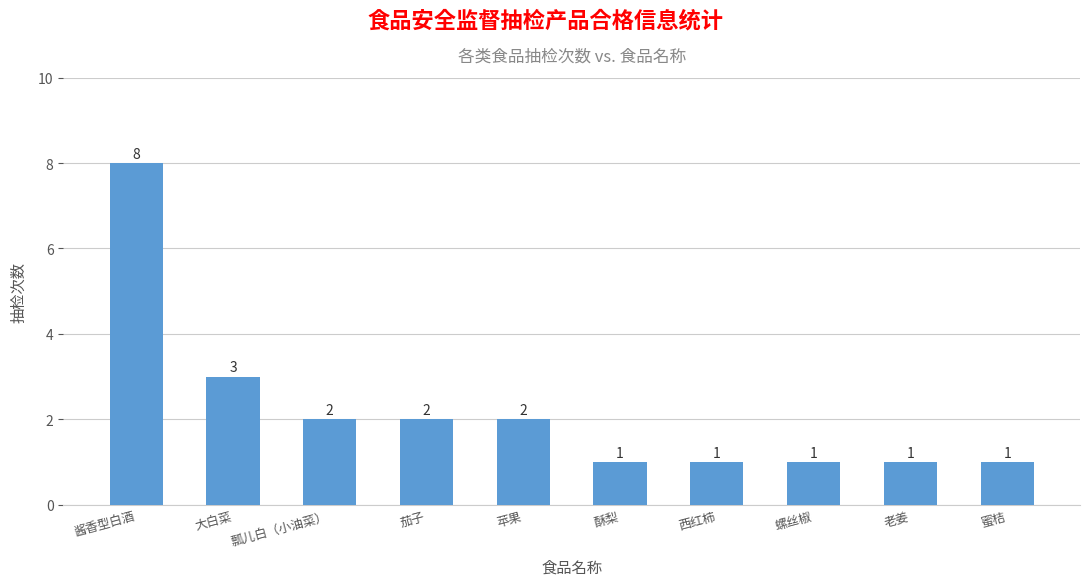

True or false: the data shows 0 at 老姜.

False